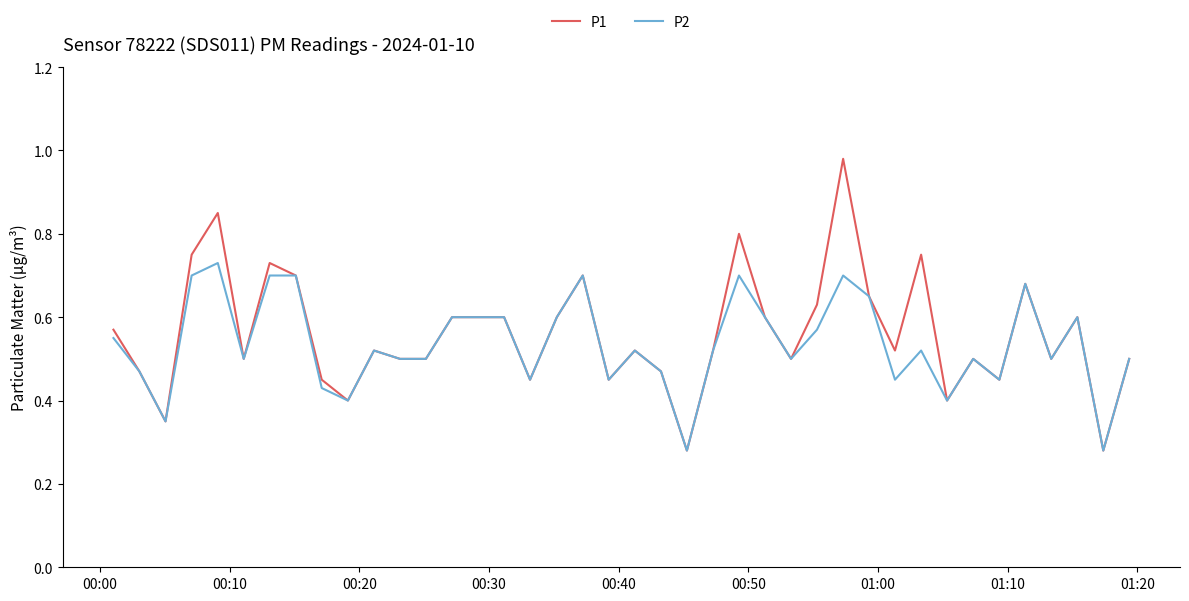

List the series in order of their peak value, lowest first.

P2, P1